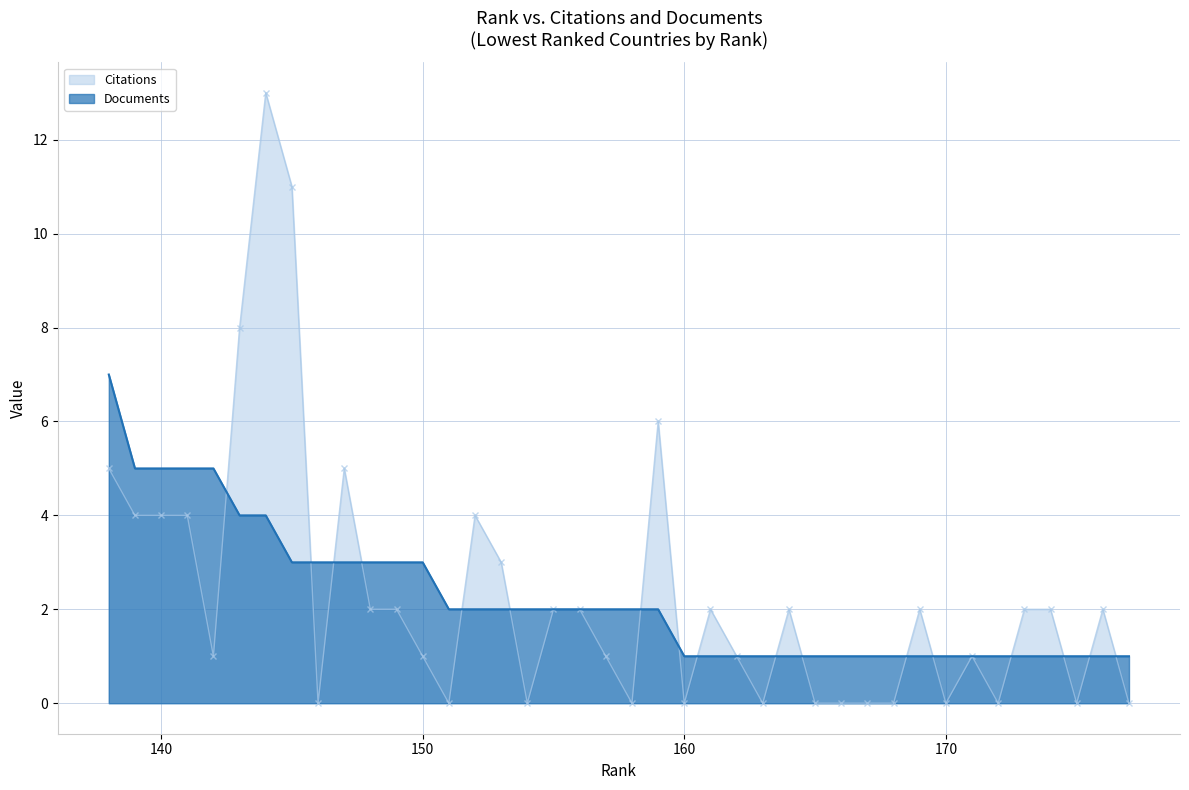

In Citations, how many points are higher than both neighbors (excluding endpoints)?

9